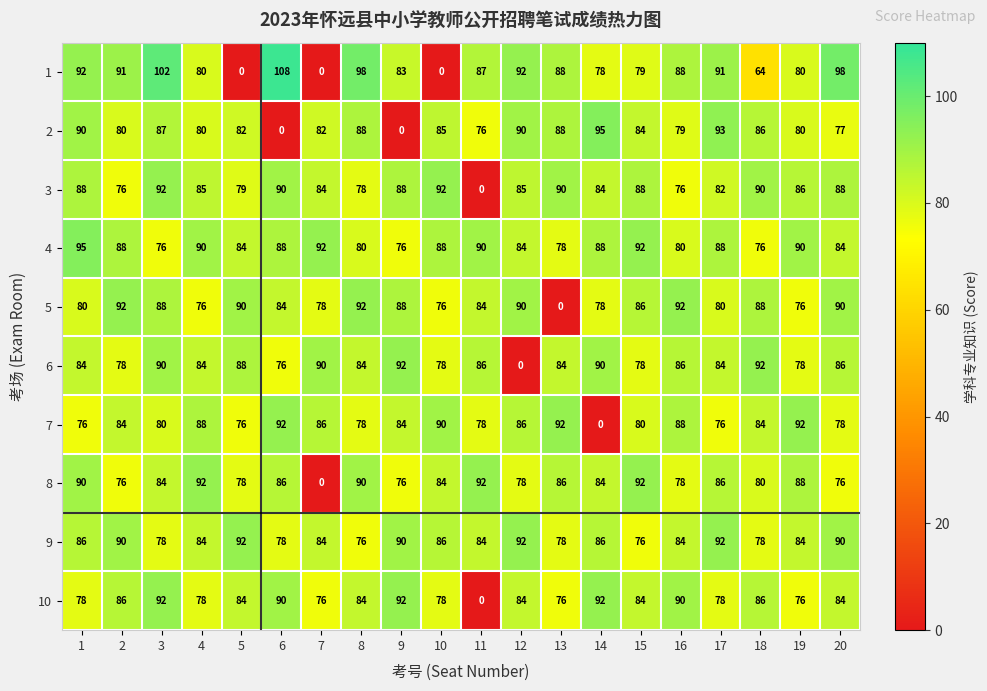

Between 4 and 7, which series saw the biggest shift?

8